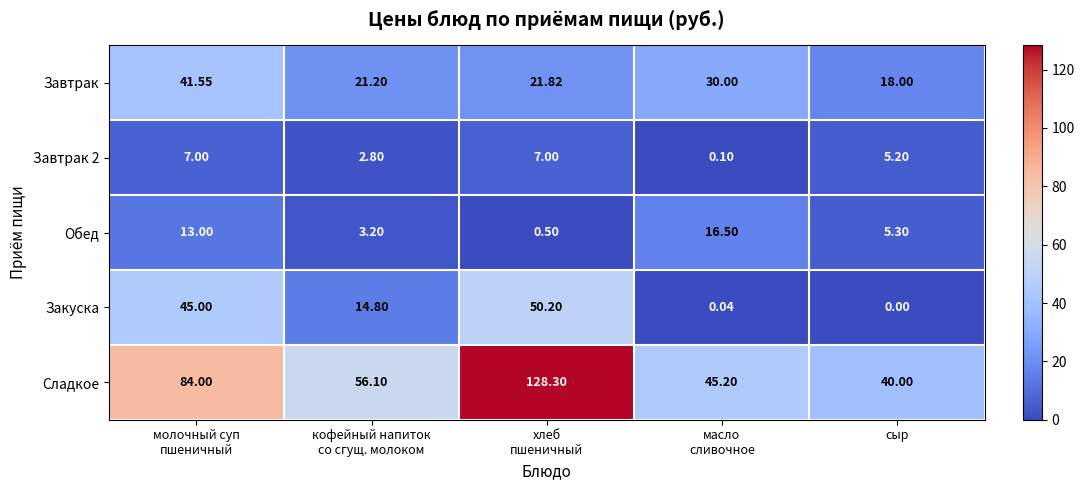

How many values in the Обед series are below 5?

2